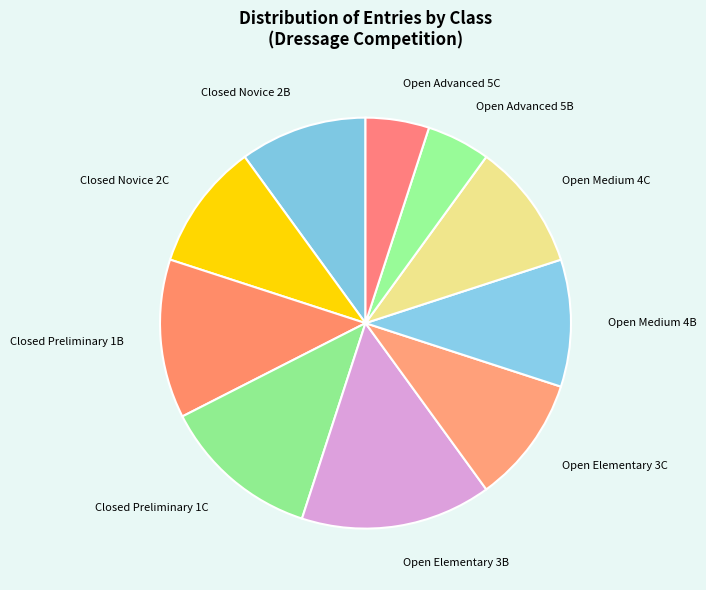

Which has a higher value, Open Medium 4B or Open Elementary 3B?

Open Elementary 3B